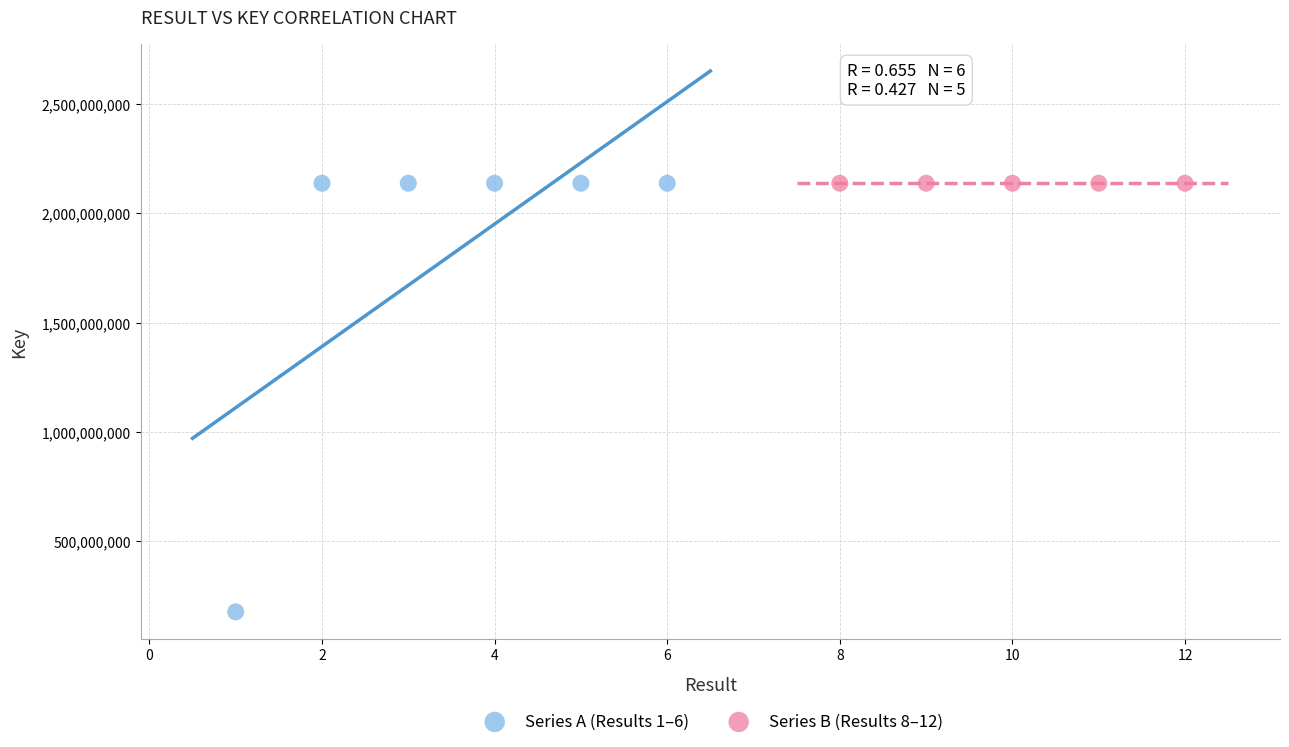

Which series has the widest spread of Y values?

Series A (Results 1–6)